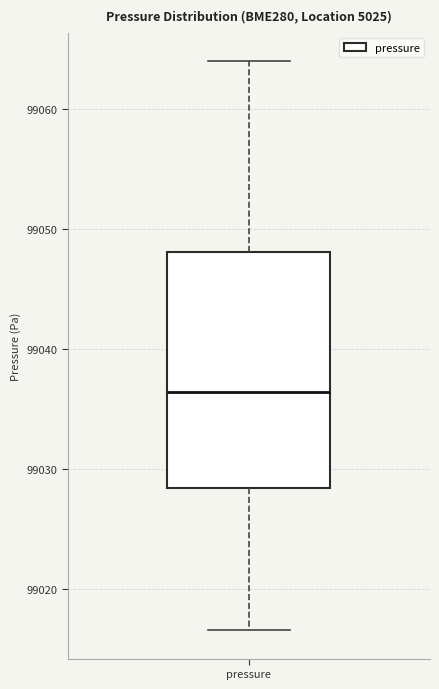

Read this box plot against the y-axis: the position of the median line, the range covered by the box, and the ends of both whiskers. The values are not printed on the chart, so give them approximately, as read against the axis.

median 99036, box 99028 to 99048, whiskers 99017 to 99064